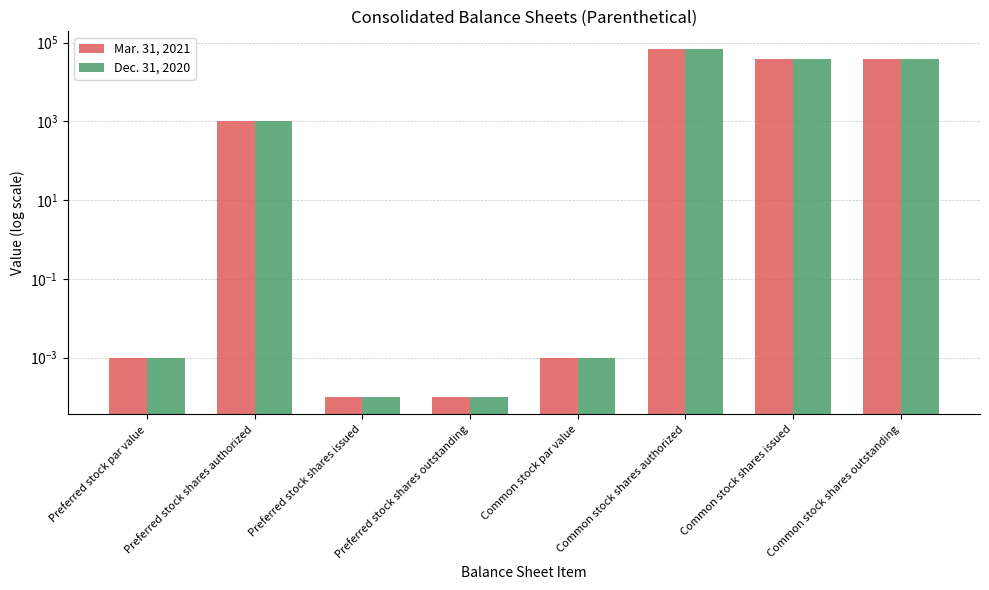

Which series changed the most between Preferred stock shares issued and Common stock par value?

Mar. 31, 2021